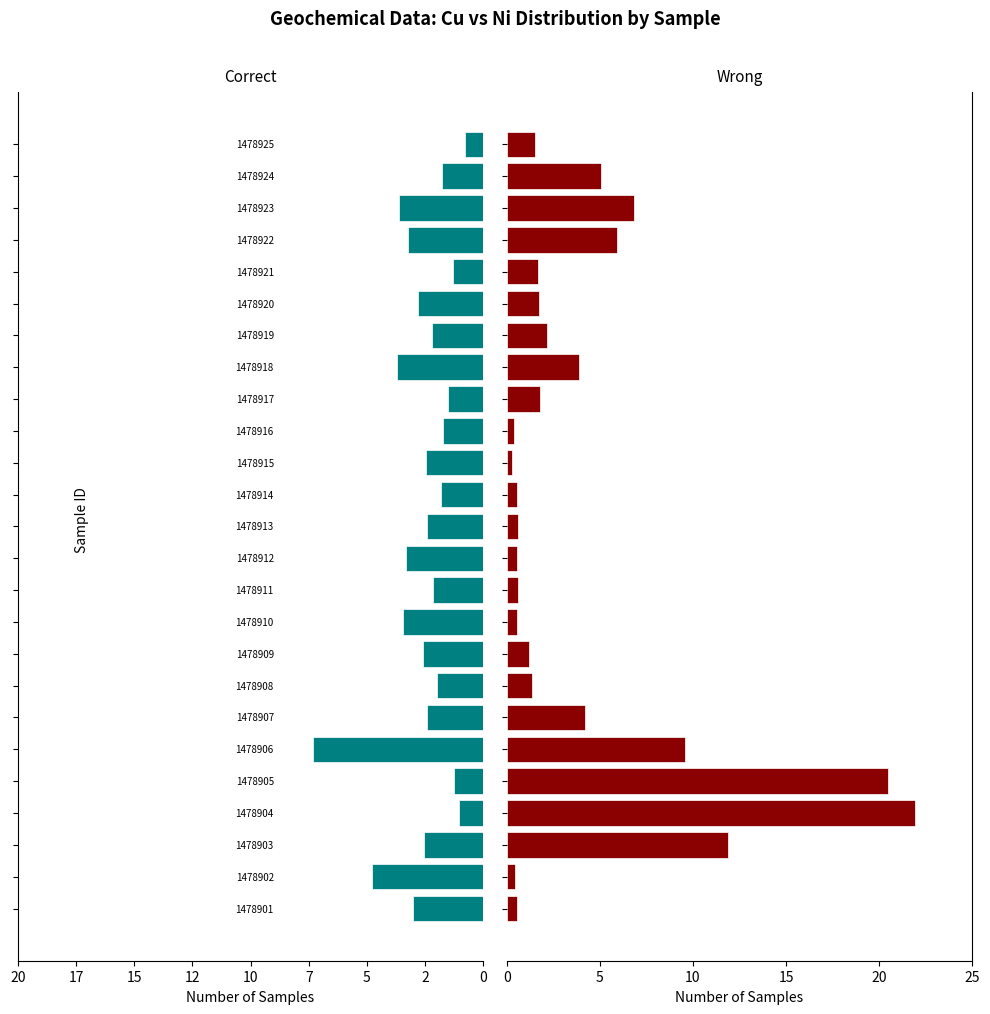

What is the sum of all Ni (scaled) values?

105.7